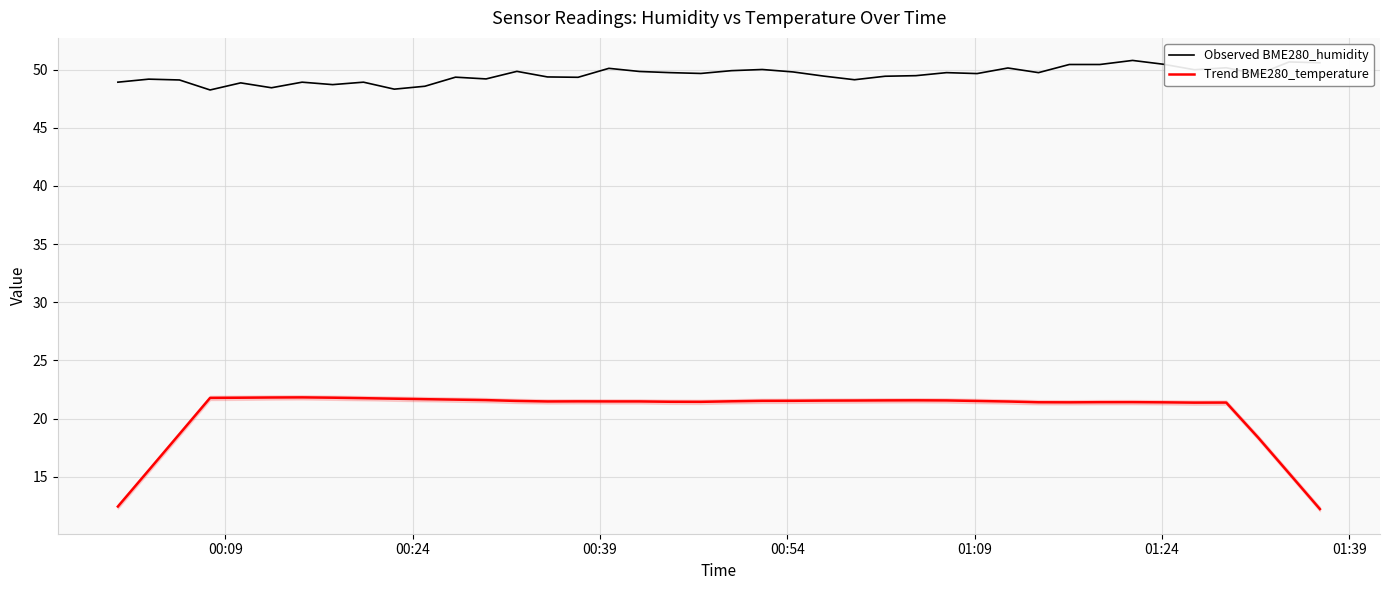

What is the maximum value for Trend BME280_temperature?

21.8